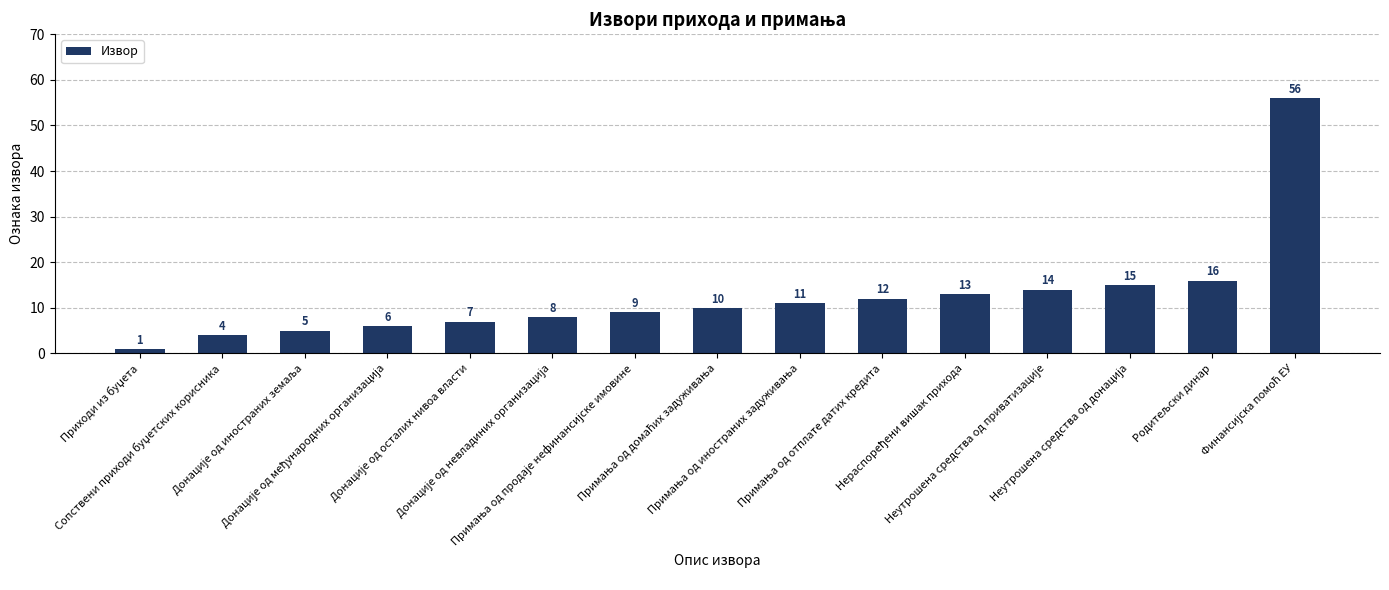

What is the value of the 10th bar from the left?

12